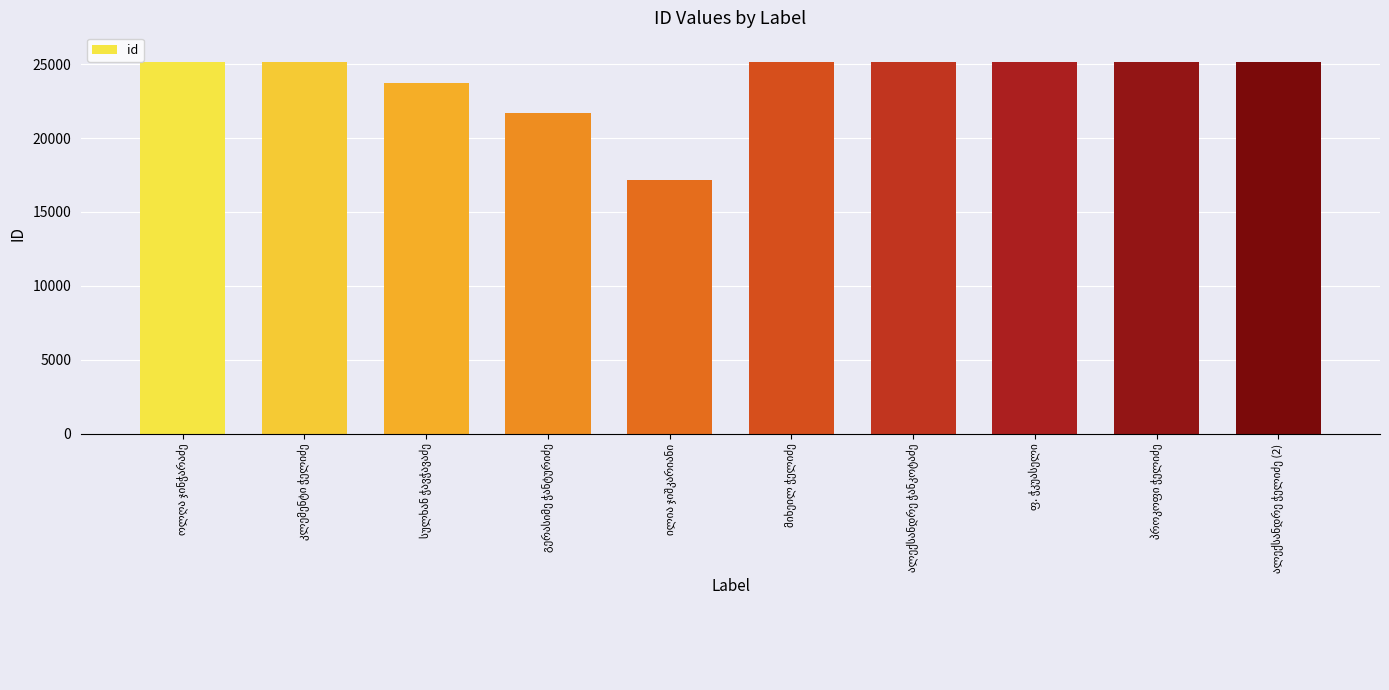

How many data points does each series have?

10